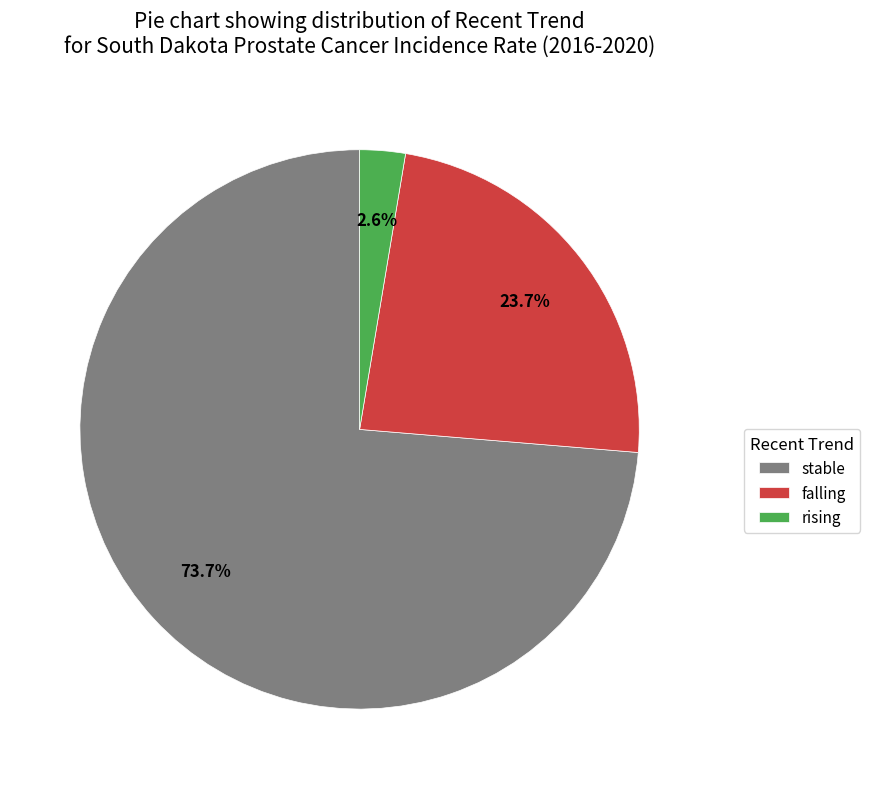

Is the sum of stable and falling greater than half?

Yes